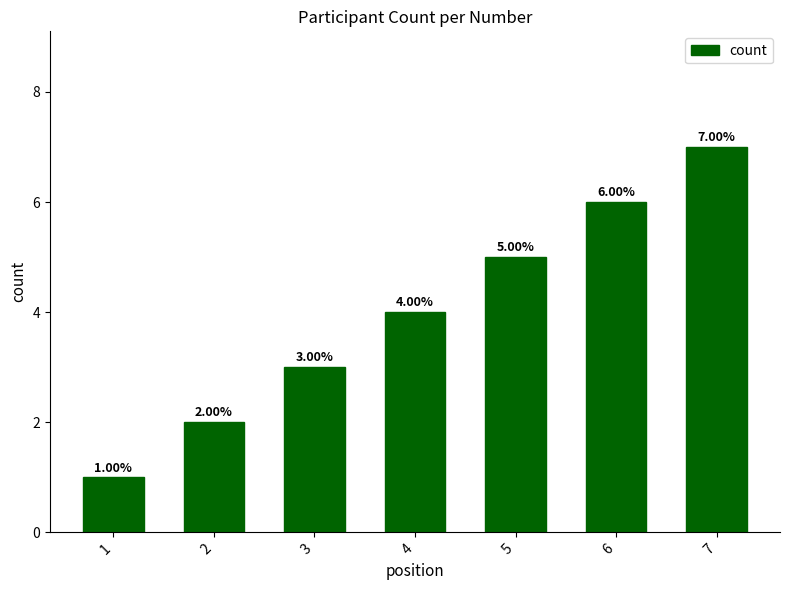

What is the smallest value displayed?

1